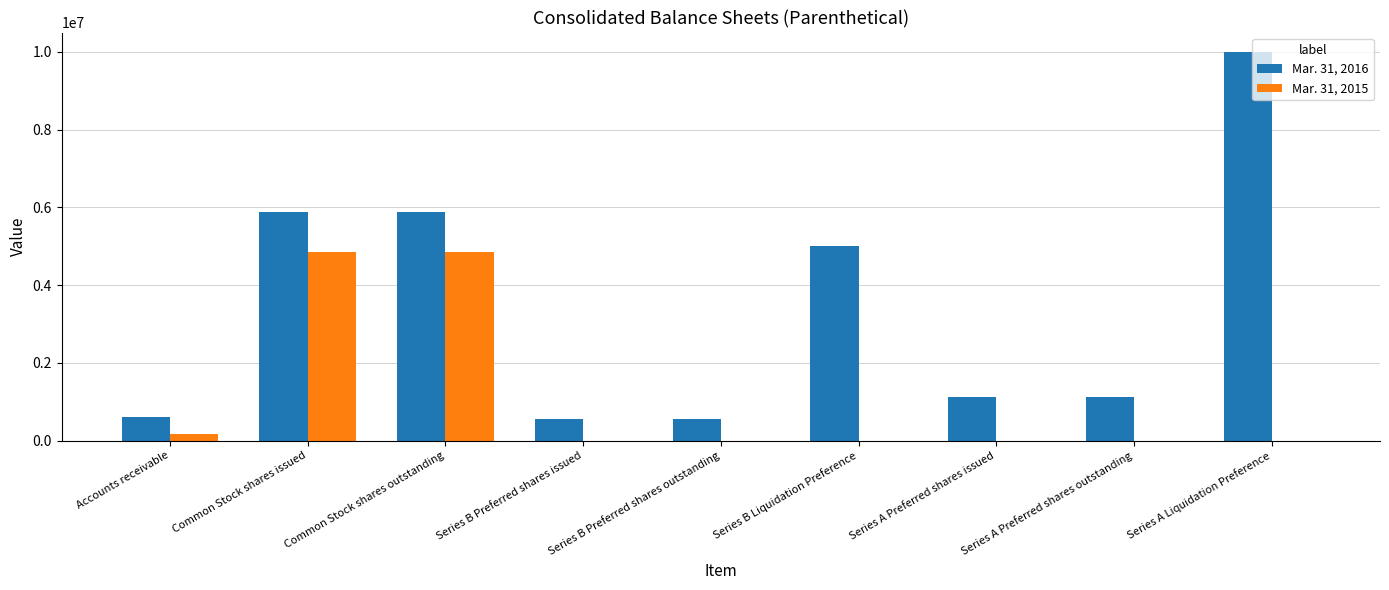

Between Series B Preferred shares outstanding and Series B Liquidation Preference, which series saw the biggest shift?

Mar. 31, 2016